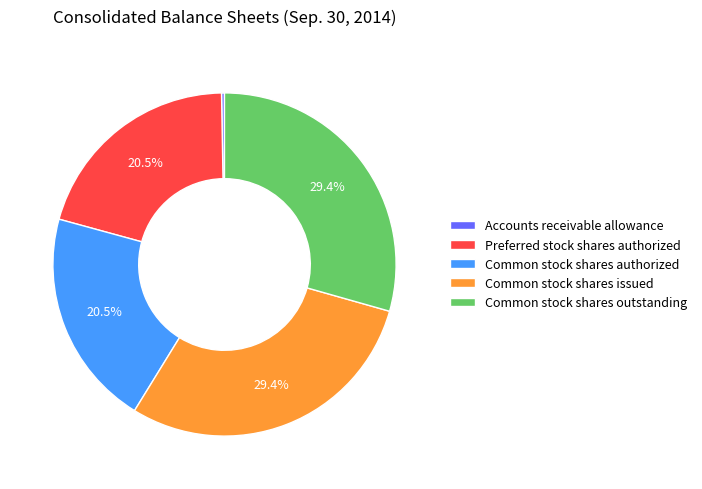

What percentage is the Common stock shares outstanding slice, to the nearest percent?

29%